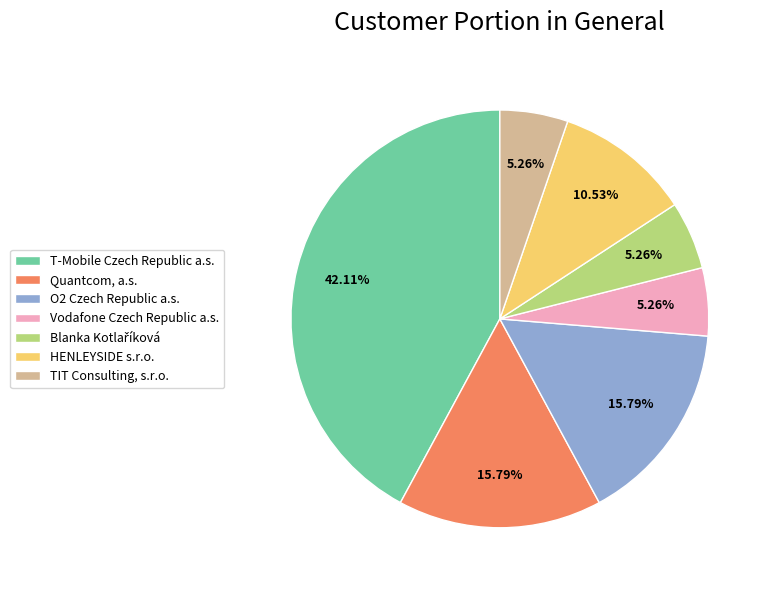

To the nearest percent, what percentage of the pie is T-Mobile Czech Republic a.s.?

42%